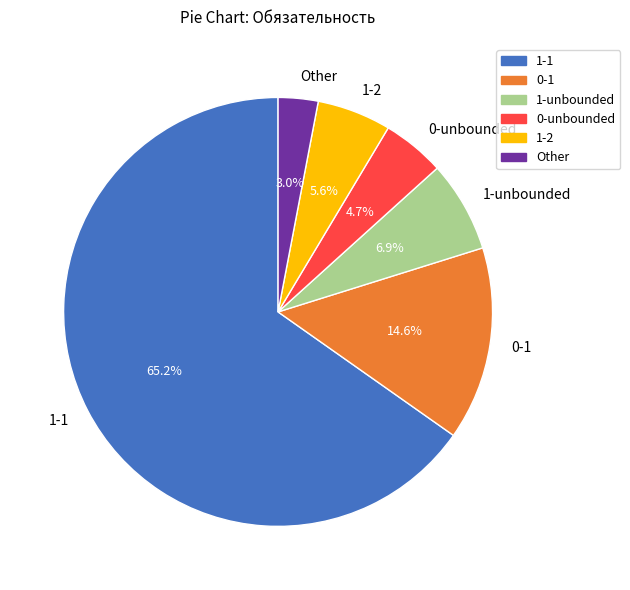

How many slices are in this pie chart?

6